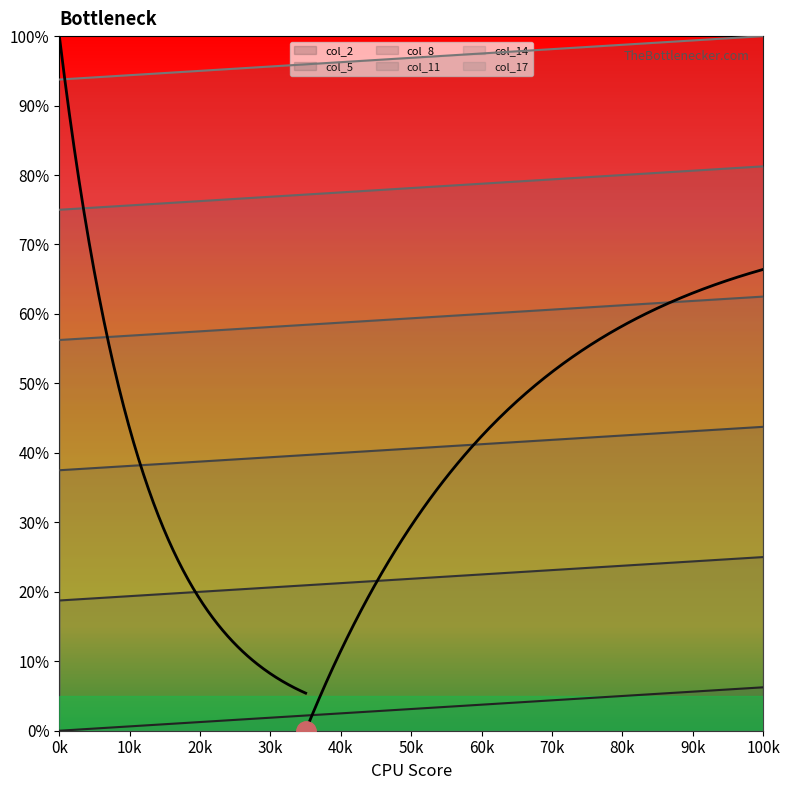

True or false: col_17 has more than 1 points higher than both neighbors.

False